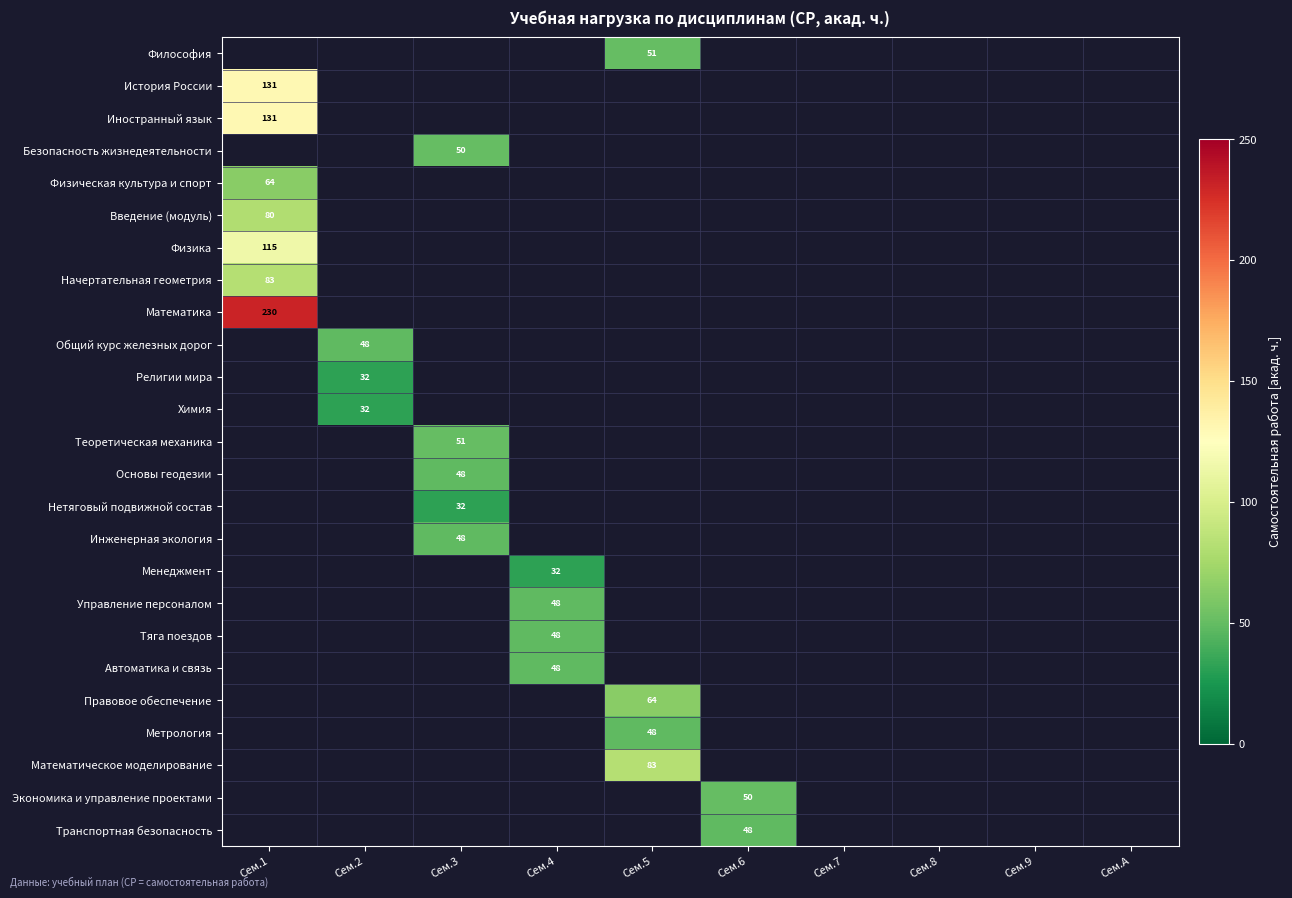

What is the minimum value shown in the chart?

32.1